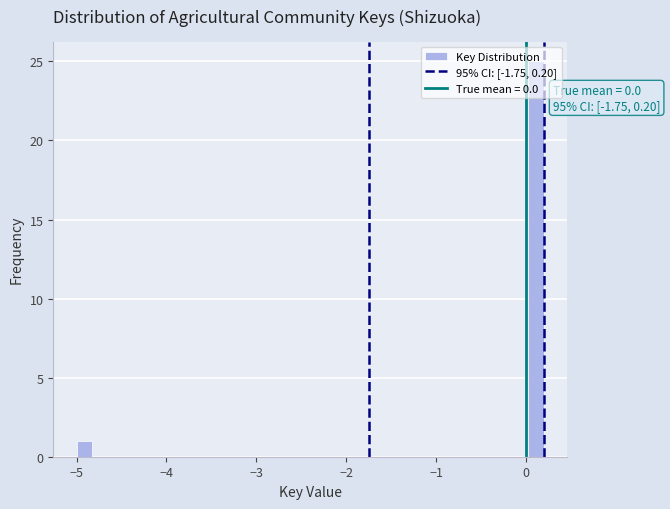

Read against the x-axis, roughly where is the centre of the tallest bar?

0.1